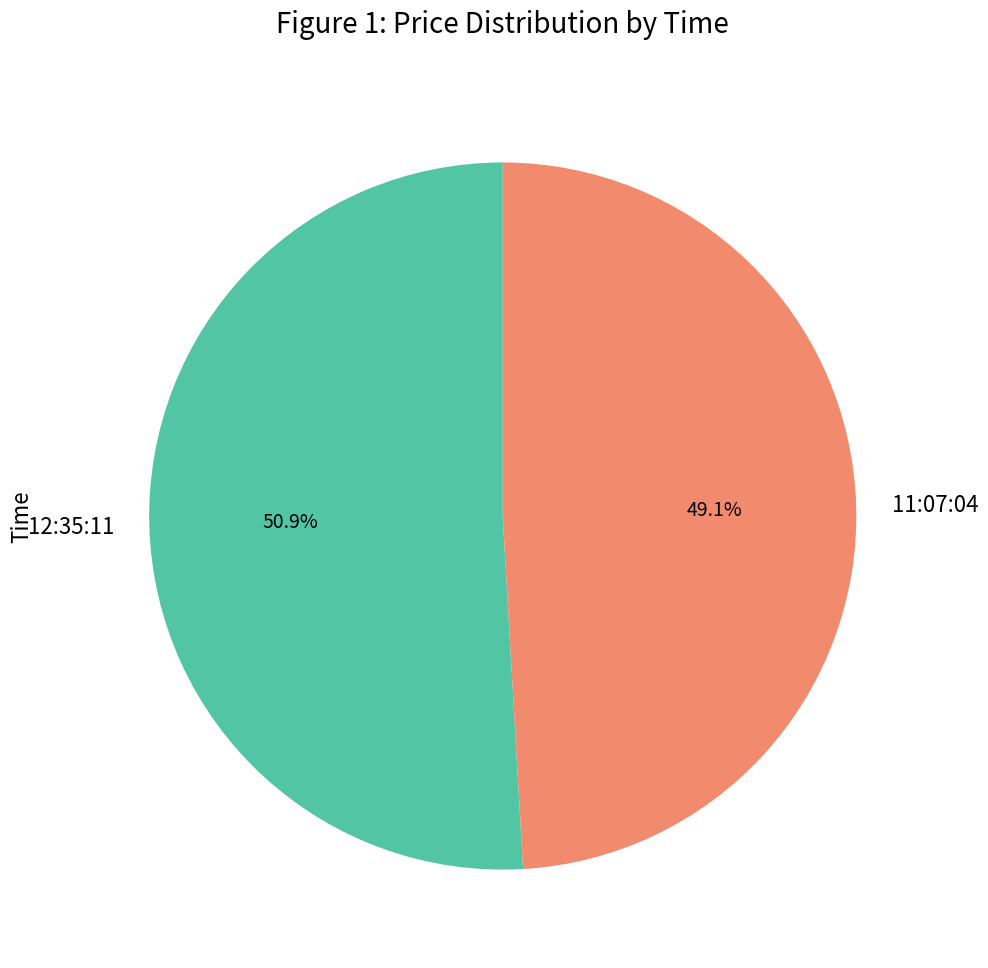

What is the largest slice in the pie chart?

12:35:11